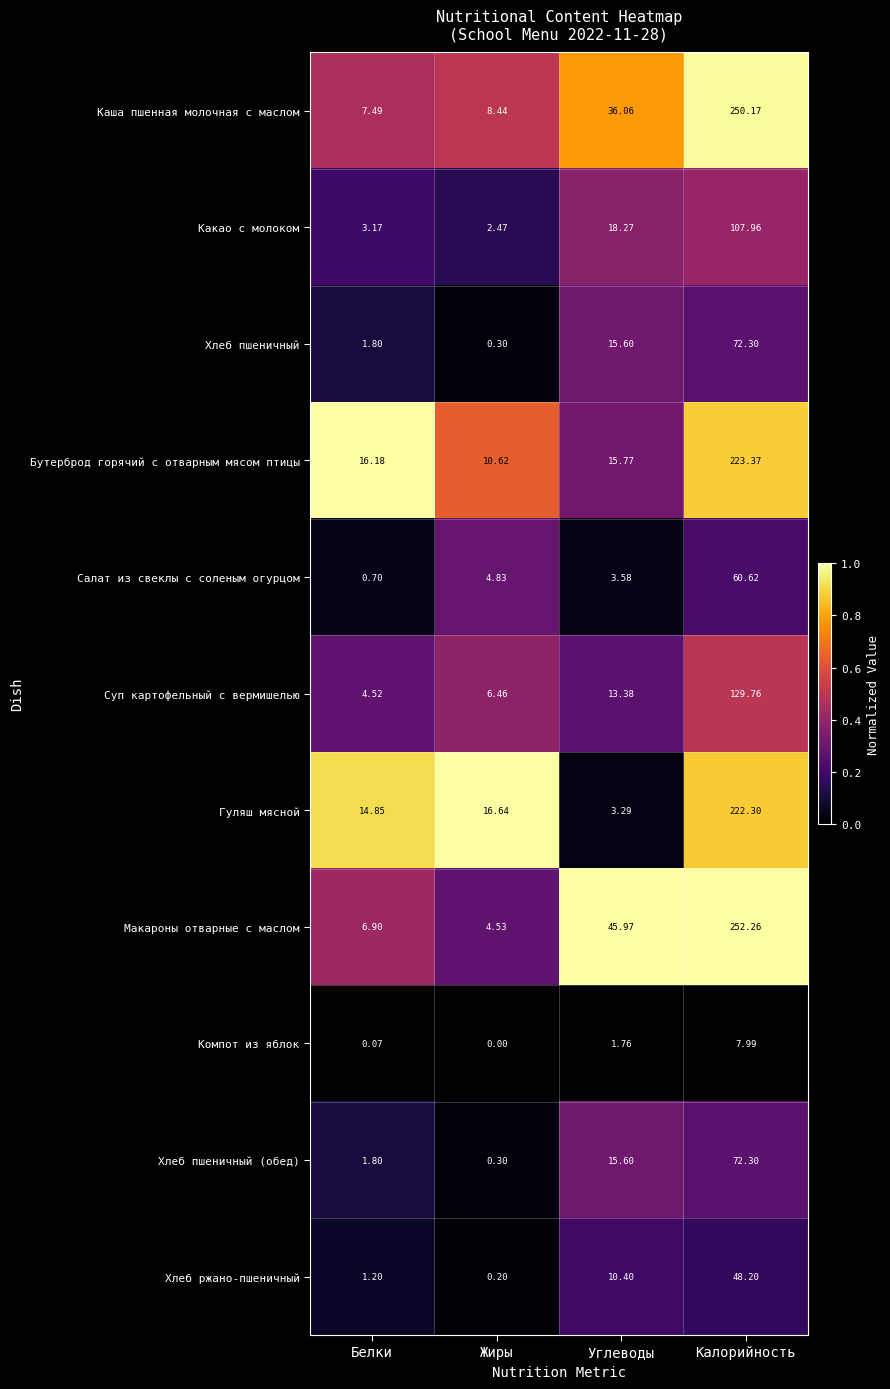

Is the value of Макароны отварные с маслом at Калорийность greater than the value of Хлеб пшеничный at Калорийность?

Yes